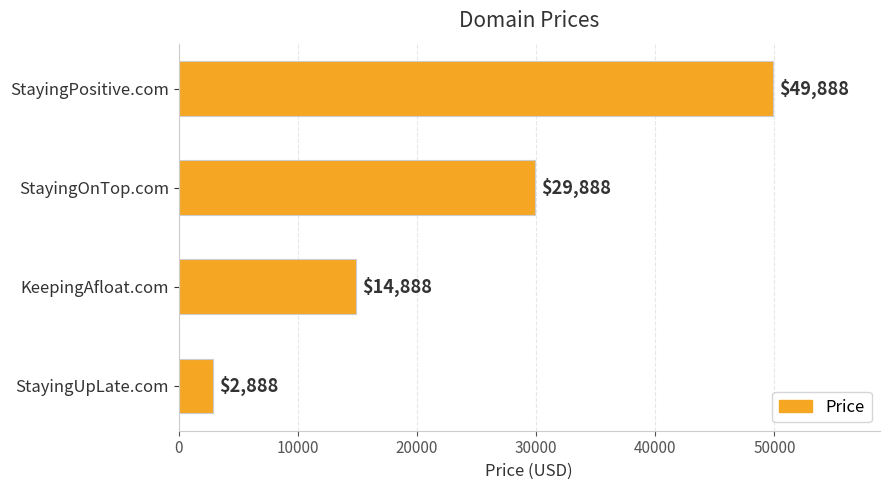

The chart shows a value of 49888 at StayingPositive.com. True or false?

True